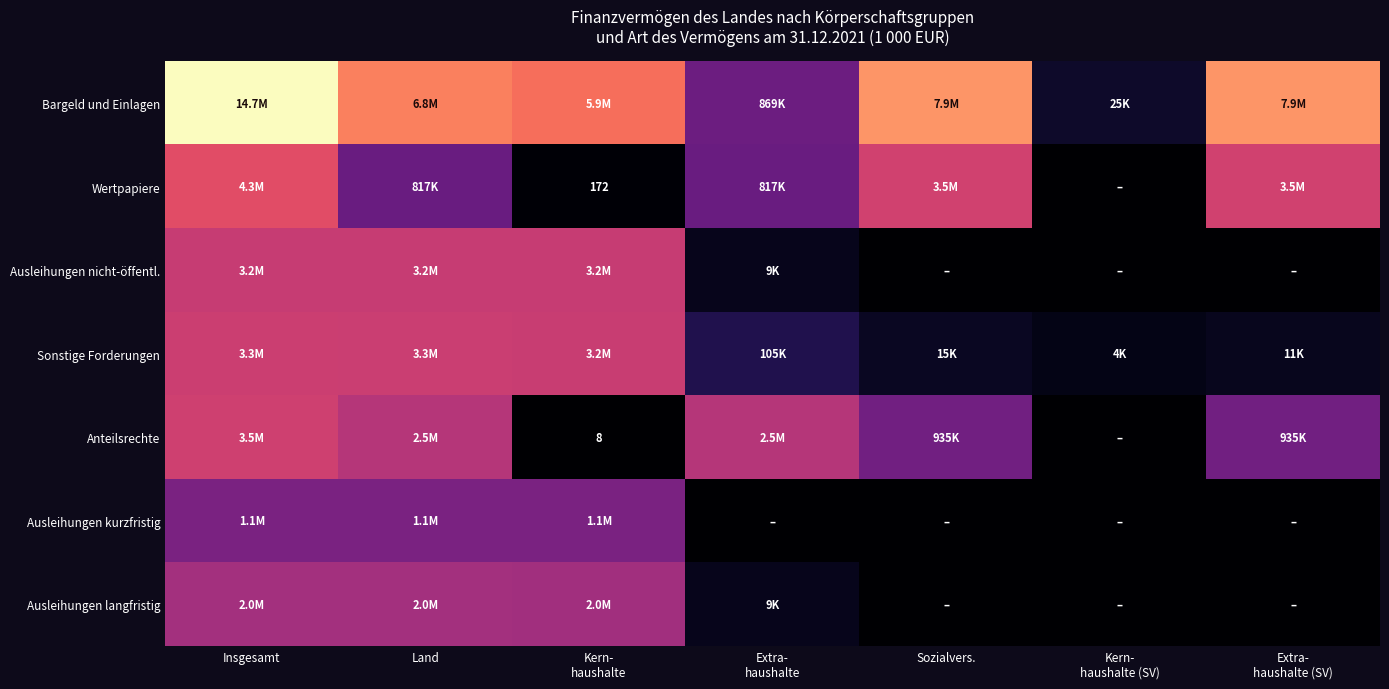

Between Kern-
haushalte (SV) and Land, which is larger?

Land